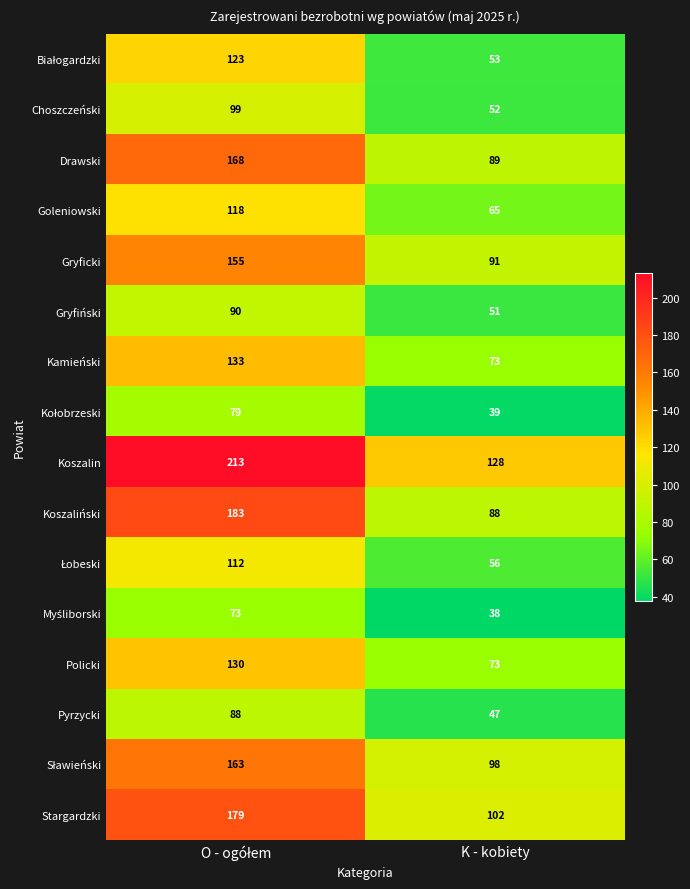

What is the sum of all Policki values?

203